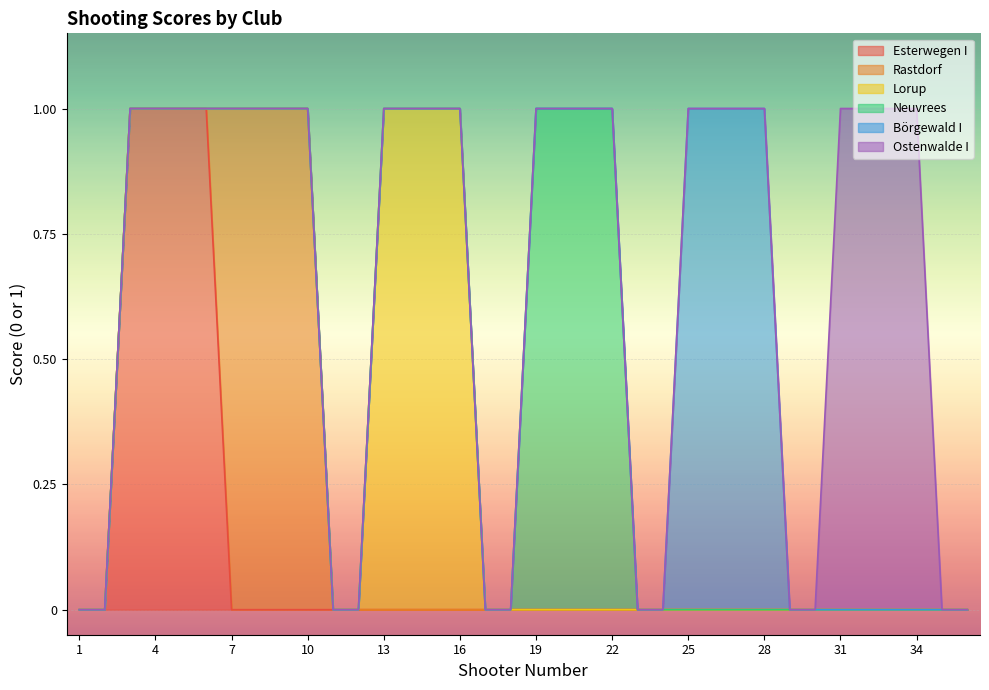

The Lorup series shows -1 at 36. True or false?

False